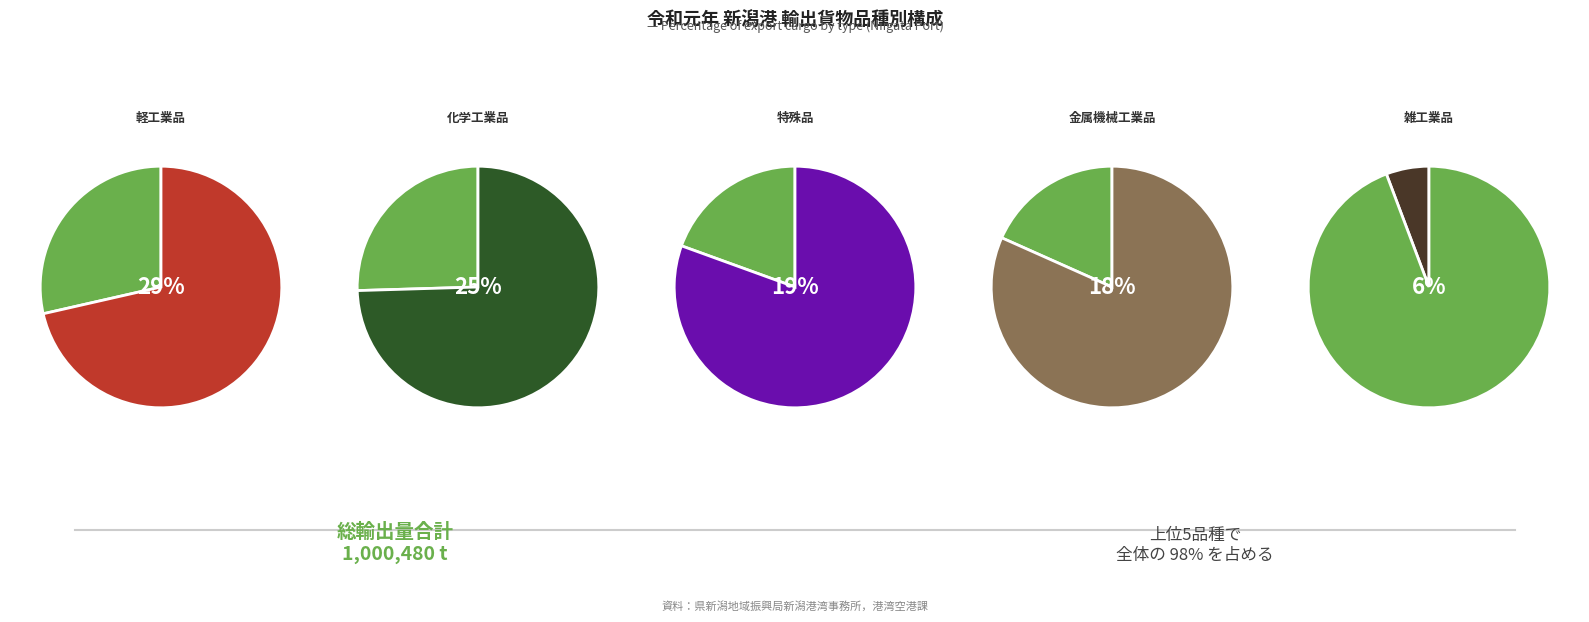

What is the total percentage of 鉱産品 and 農水産品?

2.2%